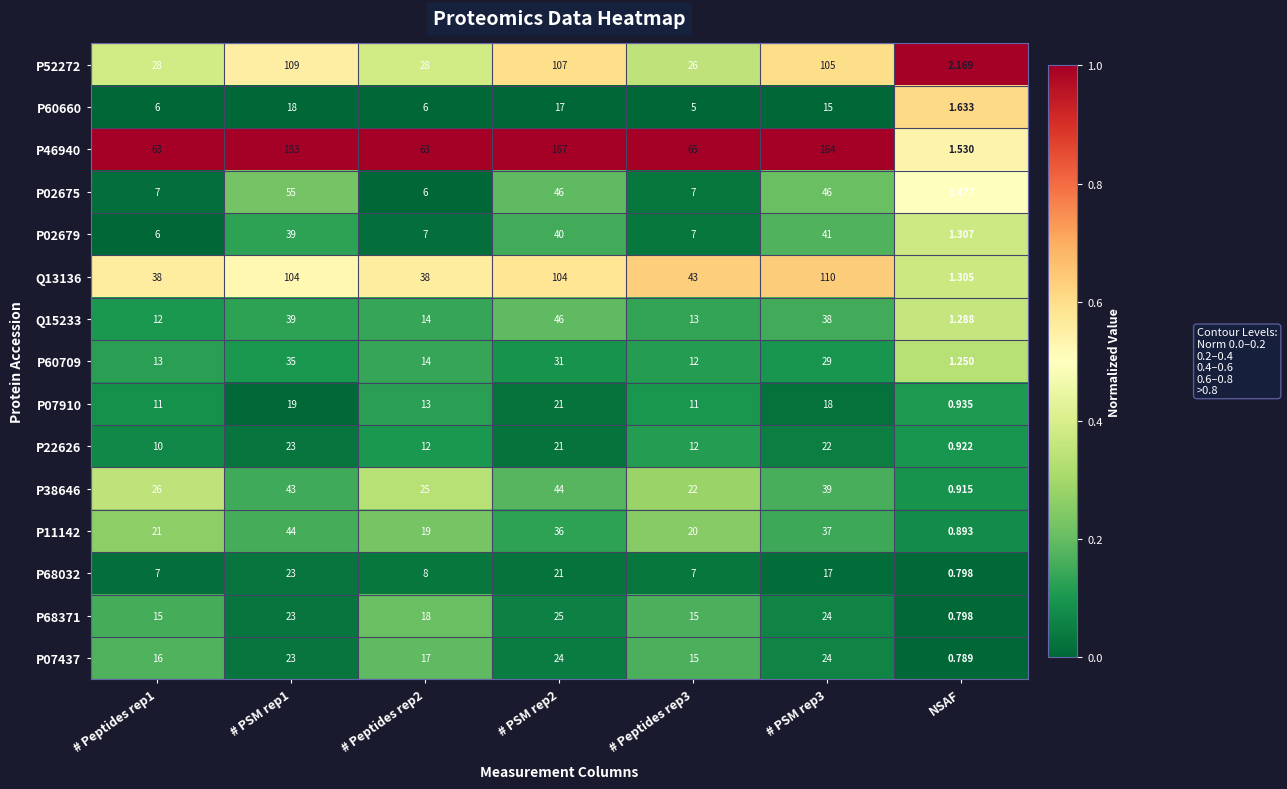

Which series has the largest total across all categories?

P46940